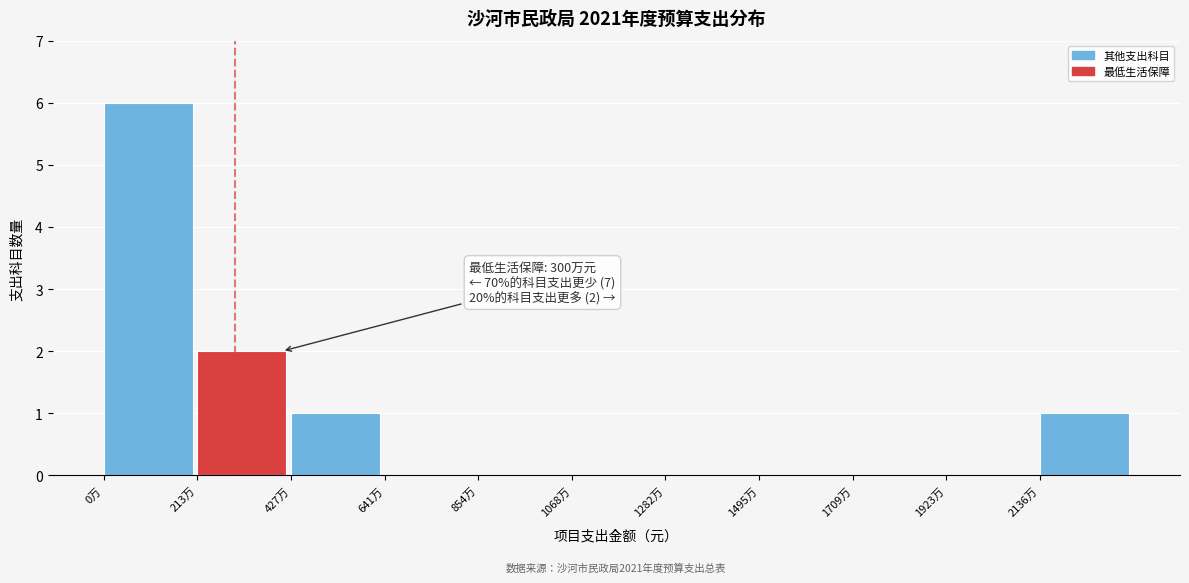

Reading left to right, list all the values displayed in this chart.

0万=6	213万=2	427万=1	641万=0	854万=0	1068万=0	1282万=0	1495万=0	1709万=0	1923万=0	2136万=1